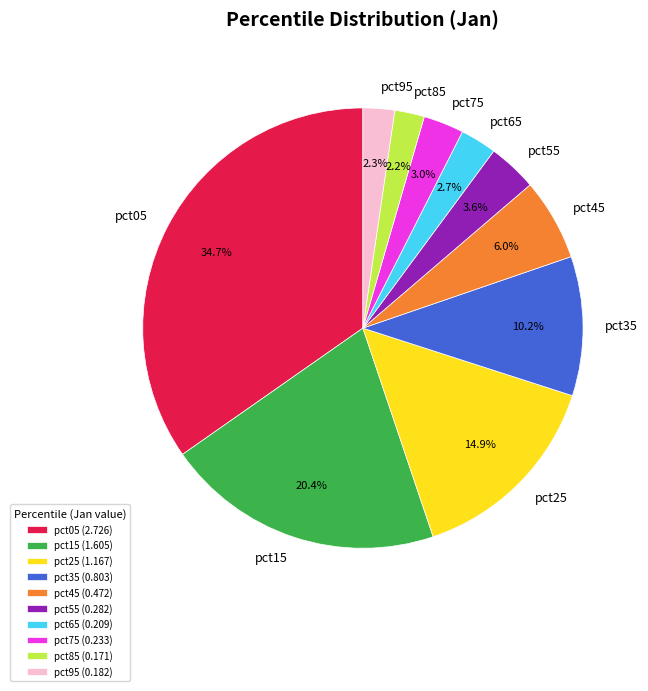

True or false: pct35 accounts for 10% of the total.

True